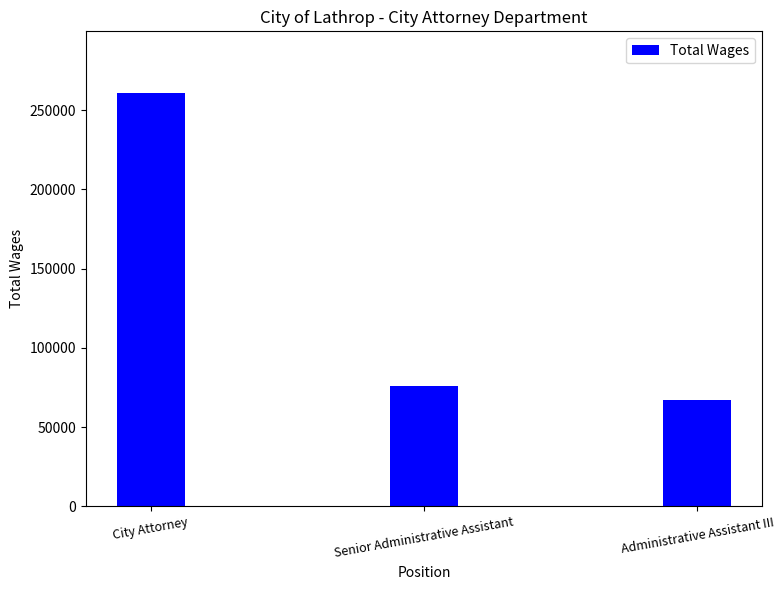

Reading left to right, list all the values displayed in this chart.

City Attorney=260677	Senior Administrative Assistant=76095	Administrative Assistant III=67152